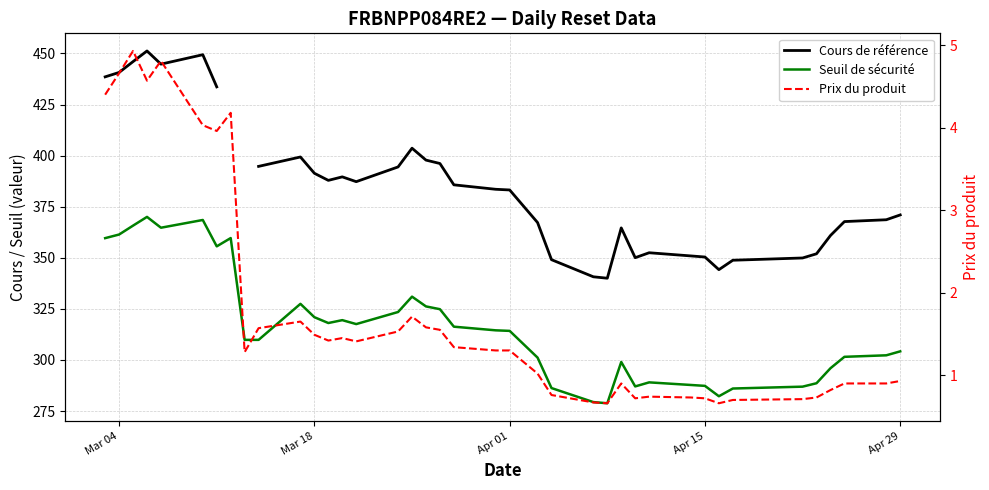

What is the minimum value for Prix du produit?

0.7